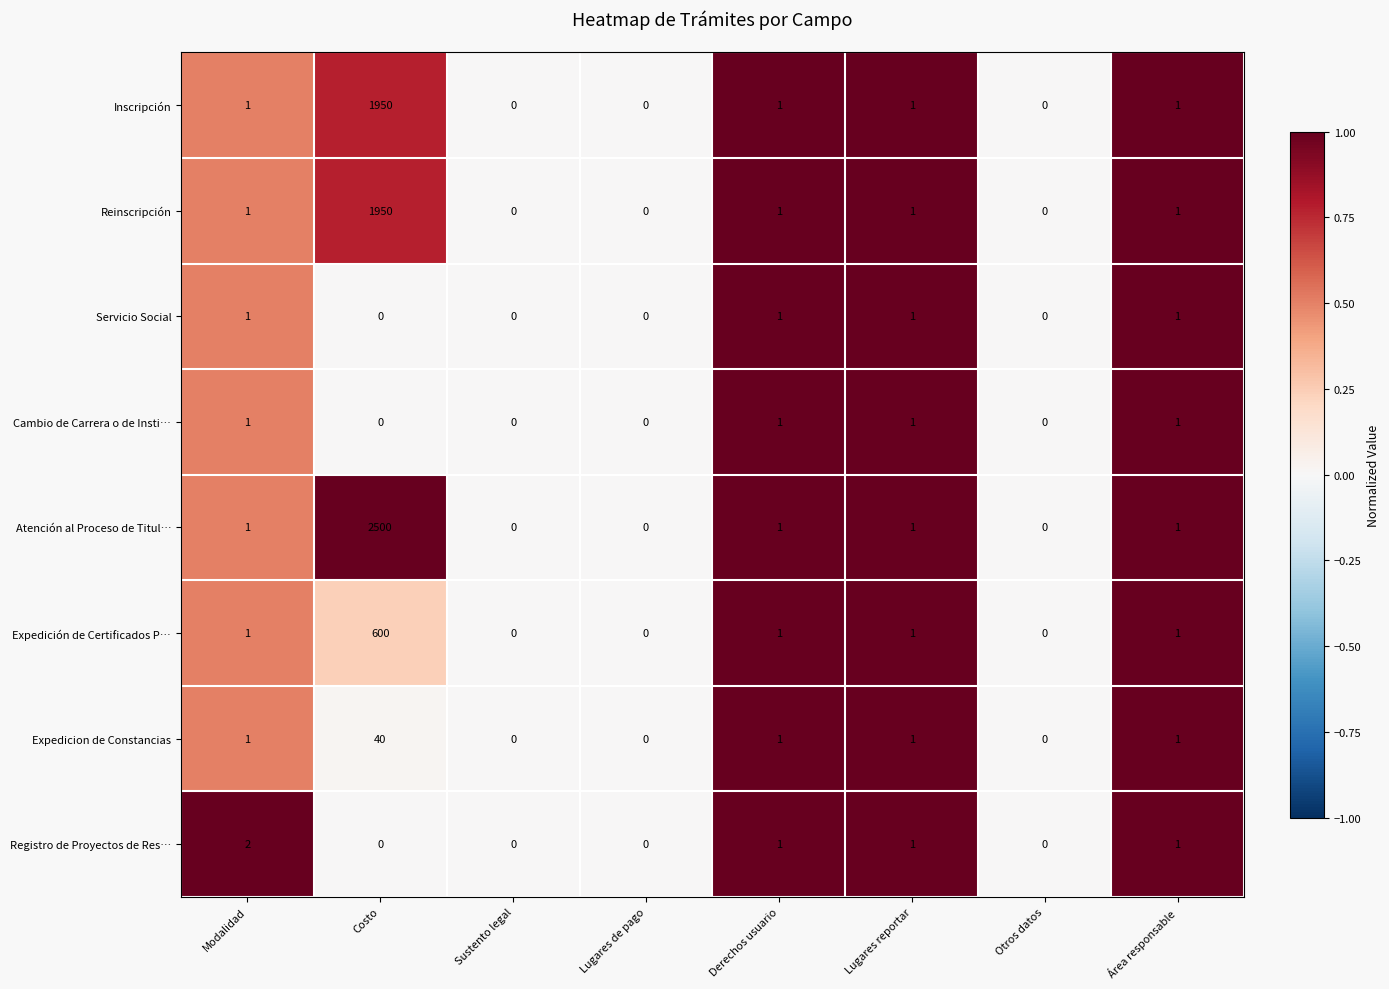

Which series has the widest spread of values?

Atención al Proceso de Titul…